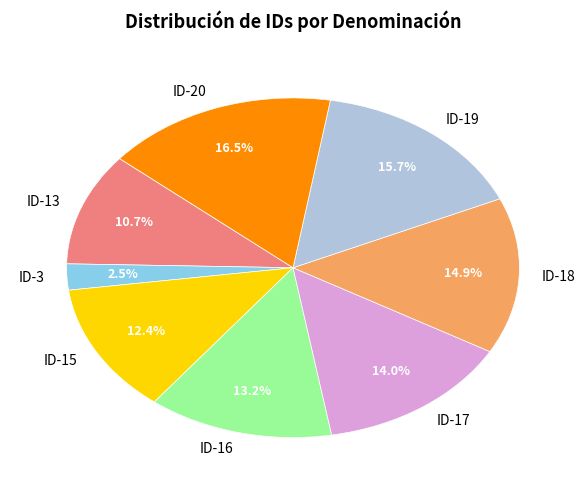

Is there any slice that represents more than half of the pie?

No